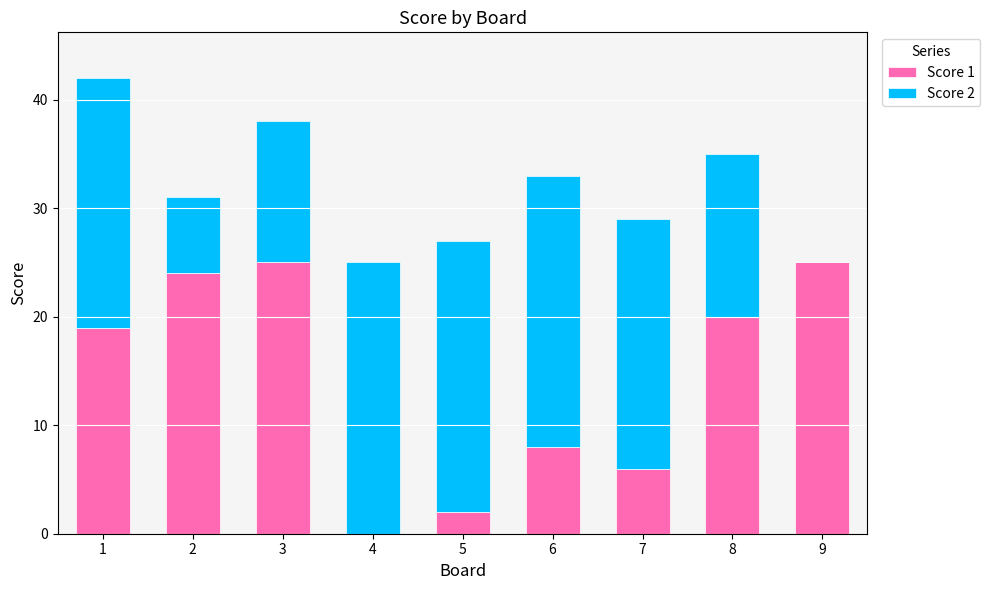

The Score 1 series shows 25 at 3. True or false?

True